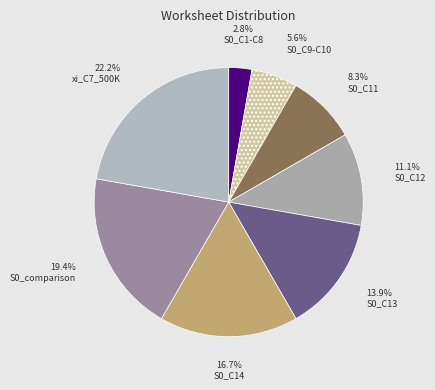

To the nearest percent, what is the difference between the S0_C13 and S0_C1-C8 slice percentages?

11%